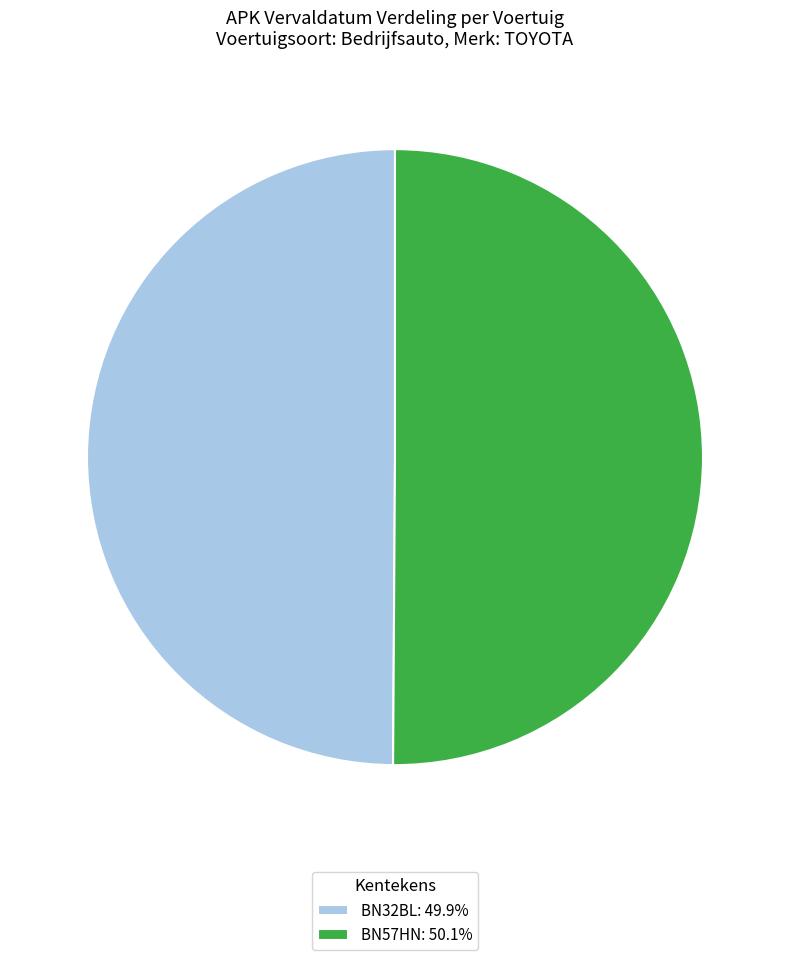

Is the sum of BN32BL: 49.9% and BN57HN: 50.1% greater than half?

Yes